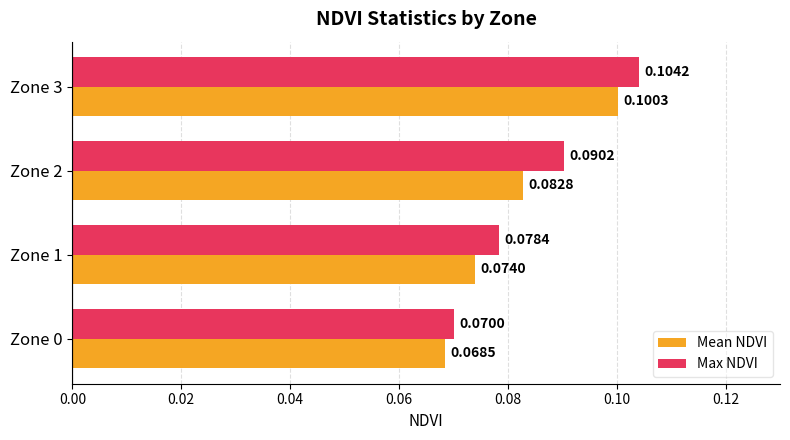

At which category is the sum across all series the highest?

Zone 3